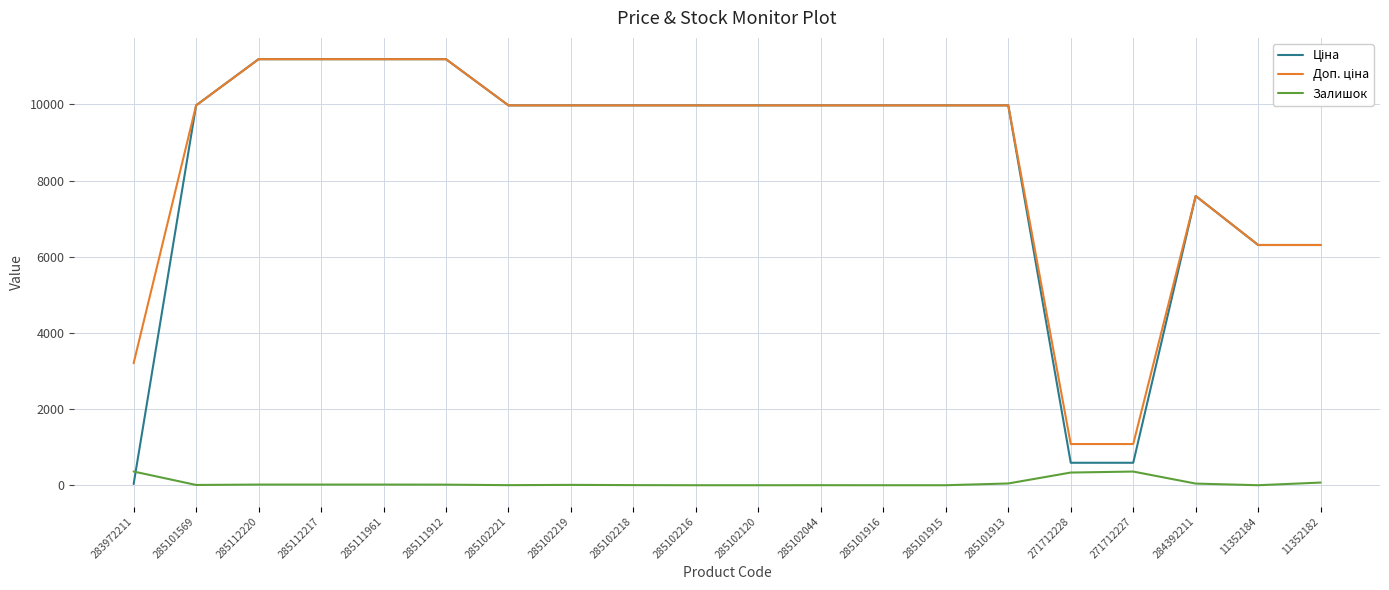

Is it true that Залишок equals 70.0 at 11352182?

True